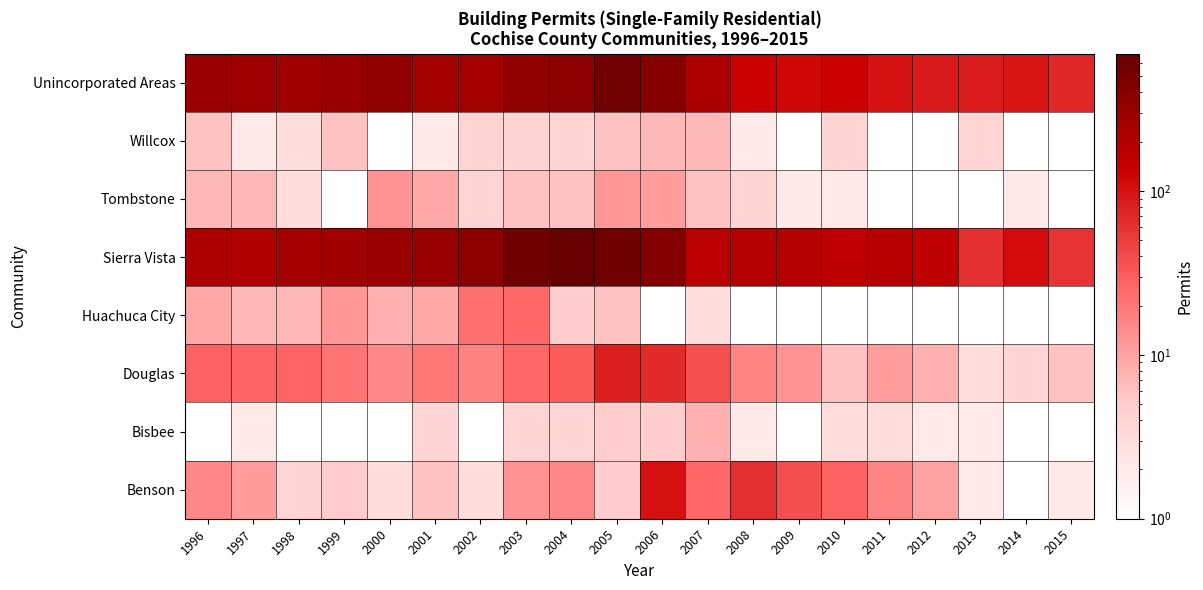

What is the minimum value shown in the chart?

0.5